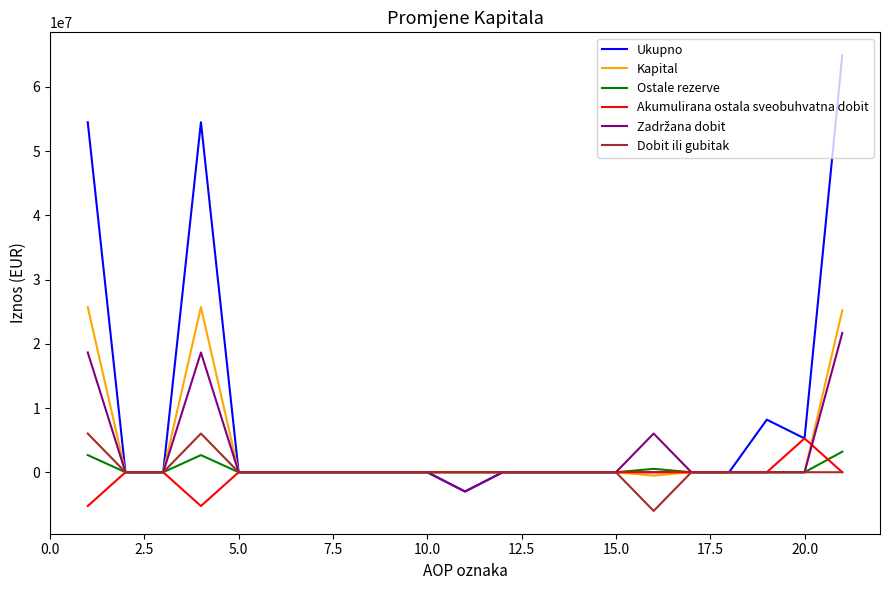

What is the minimum value for Ukupno?

-3003516